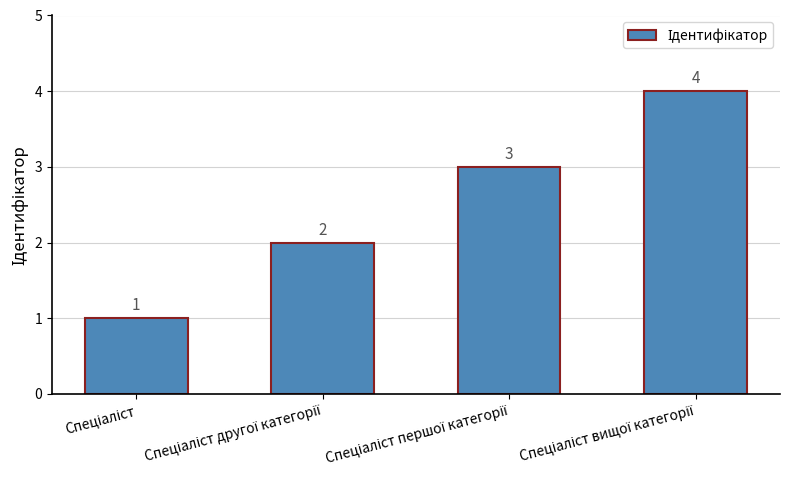

What is the sum of all values?

10